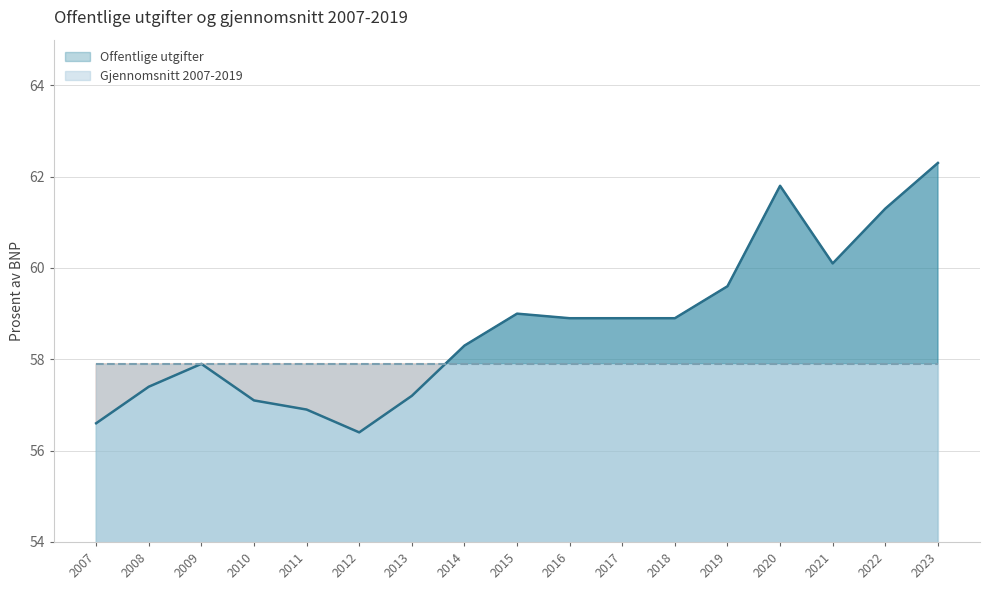

True or false: the data shows 56.9 at 2011.

True